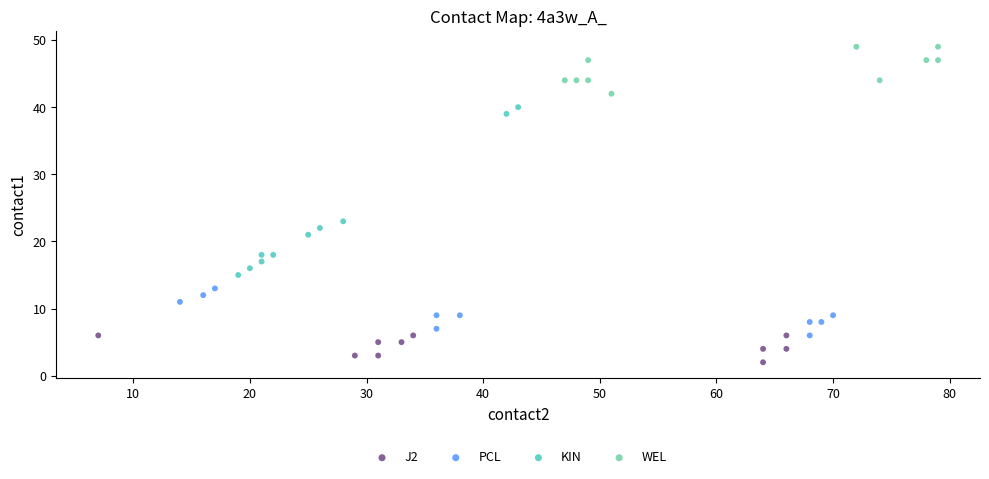

Which series reaches the minimum Y coordinate?

J2